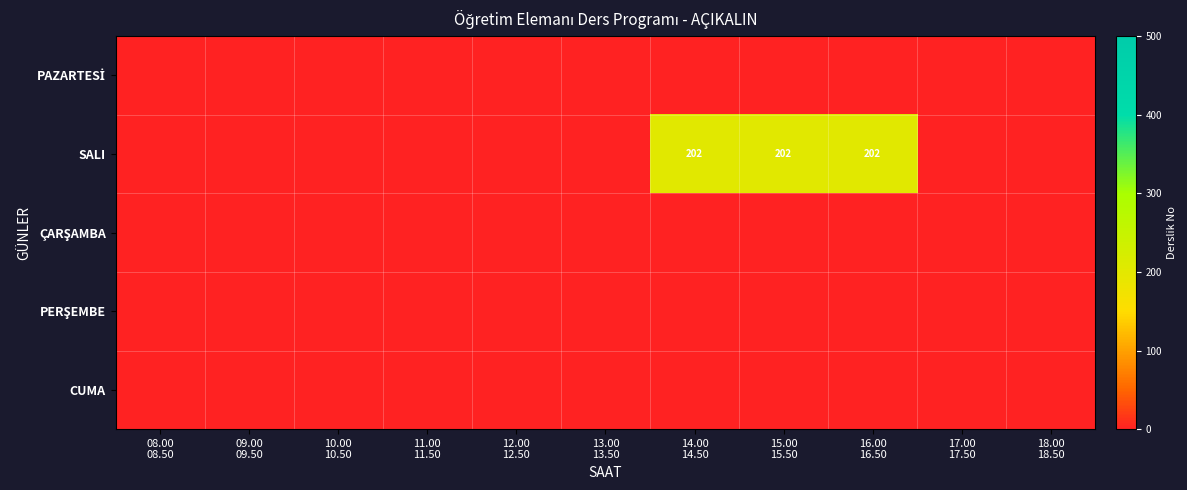

True or false: CUMA has a value of 0 at 11.00 11.50.

True